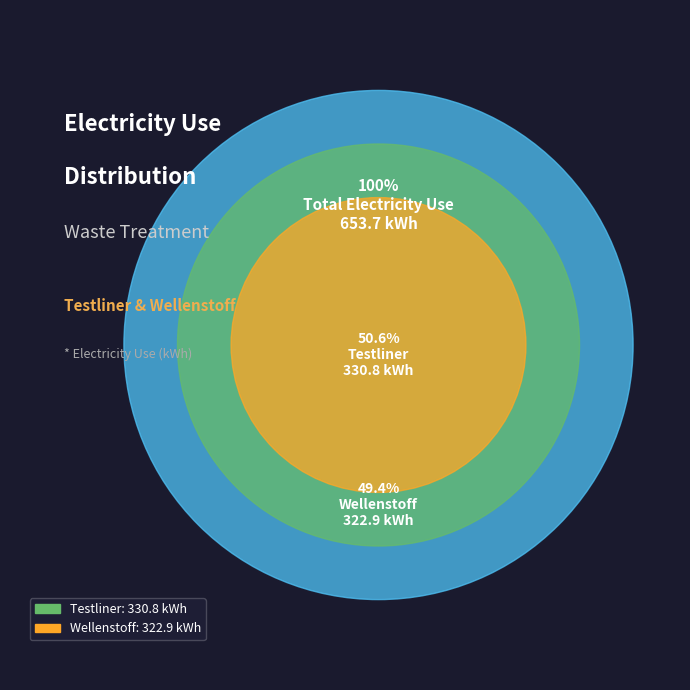

Rank the categories by value from highest to lowest.

Testliner, Wellenstoff